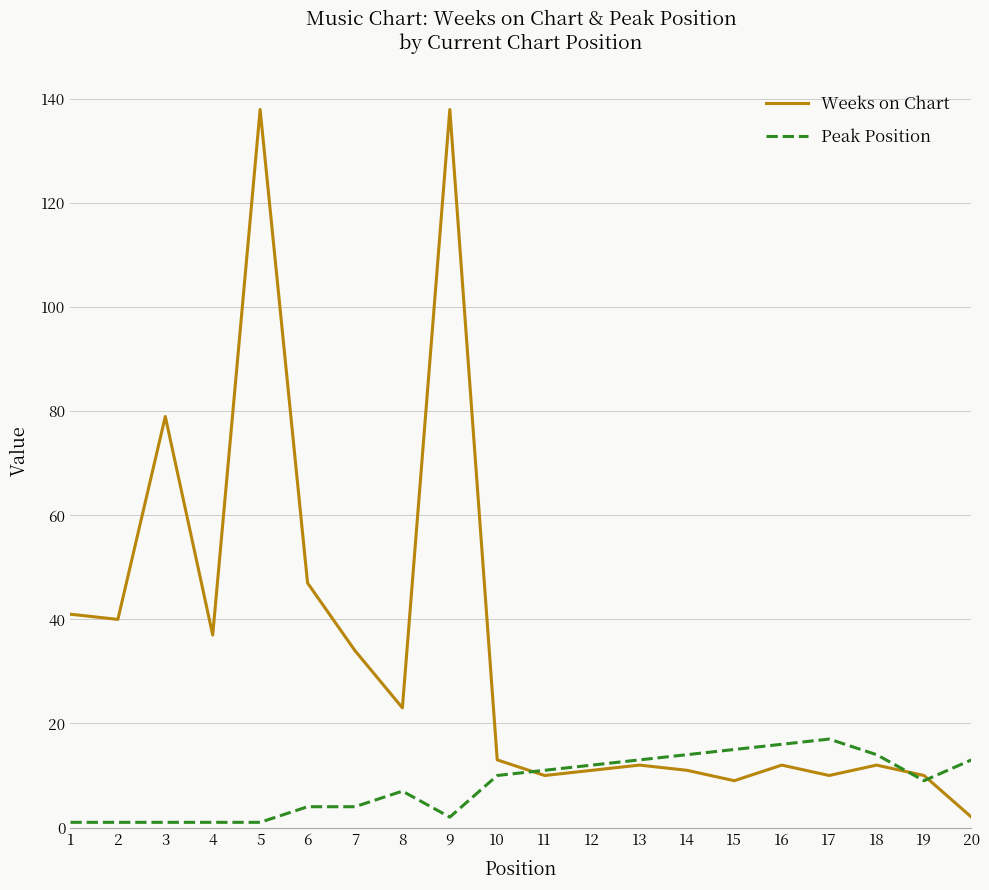

Rank the series by their average value, from highest to lowest.

Weeks on Chart, Peak Position